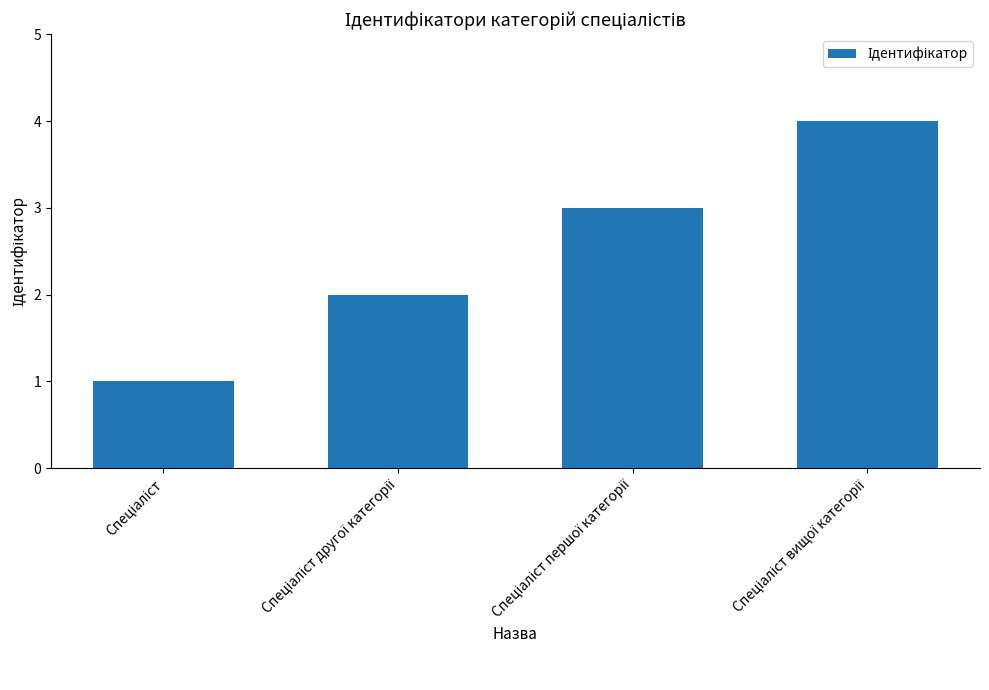

What is the sum of all values?

10